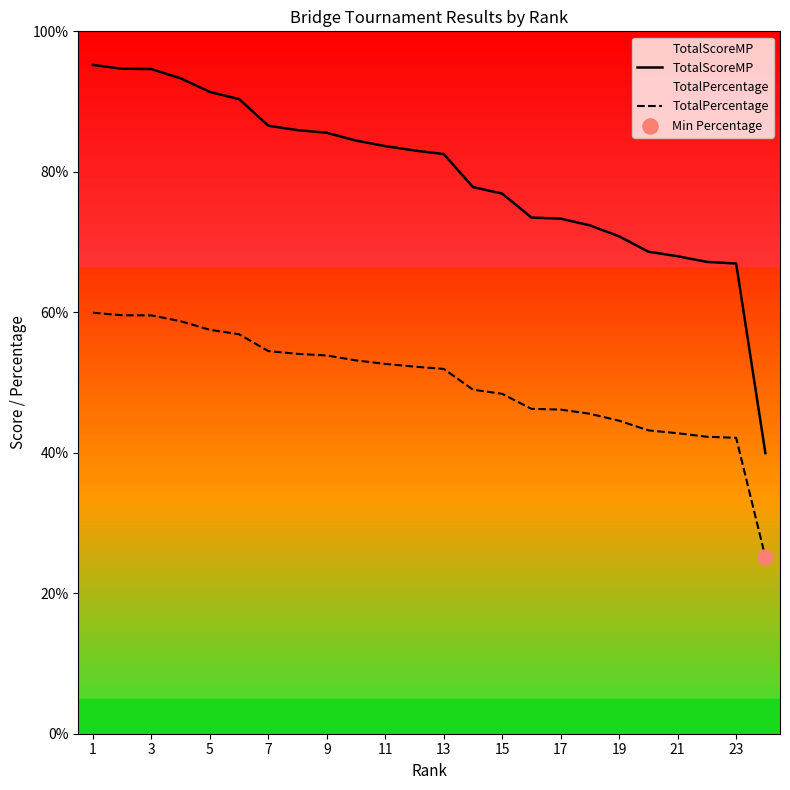

What are all the series names shown in the legend?

TotalScoreMP, TotalPercentage